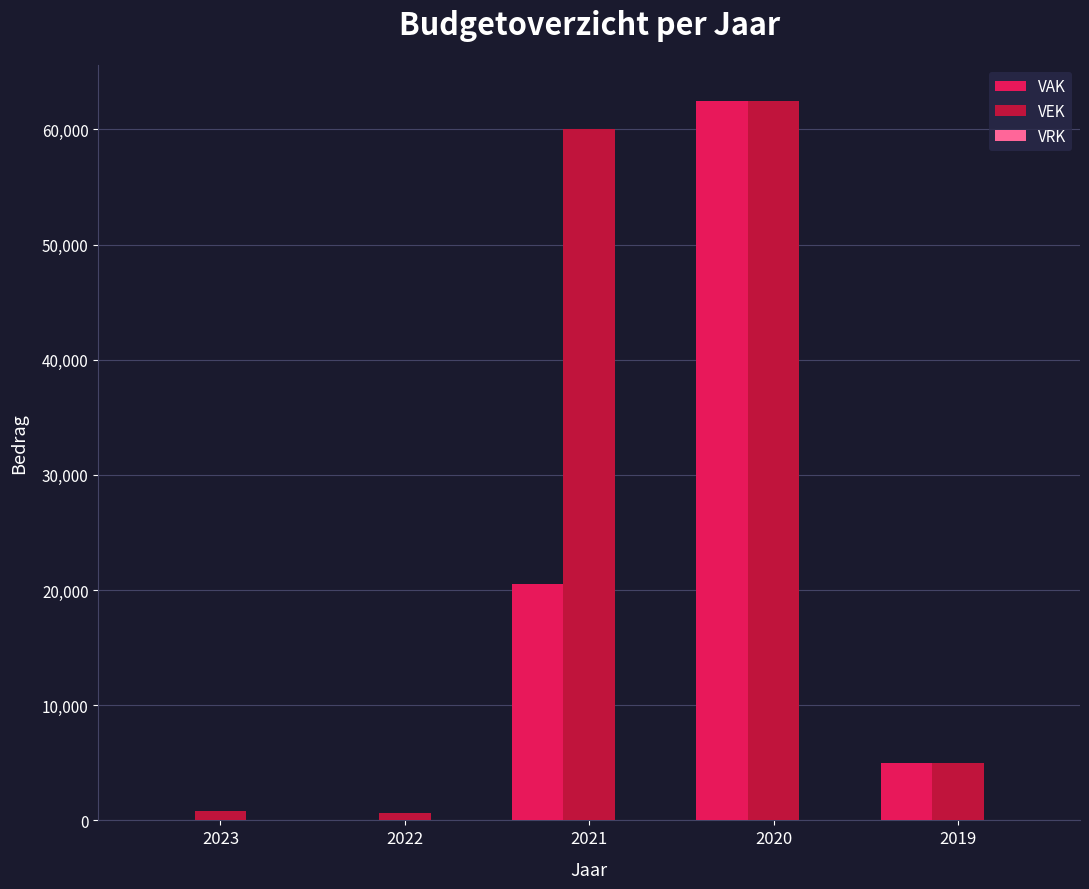

Are the bars grouped side by side (vs. stacked)?

Yes